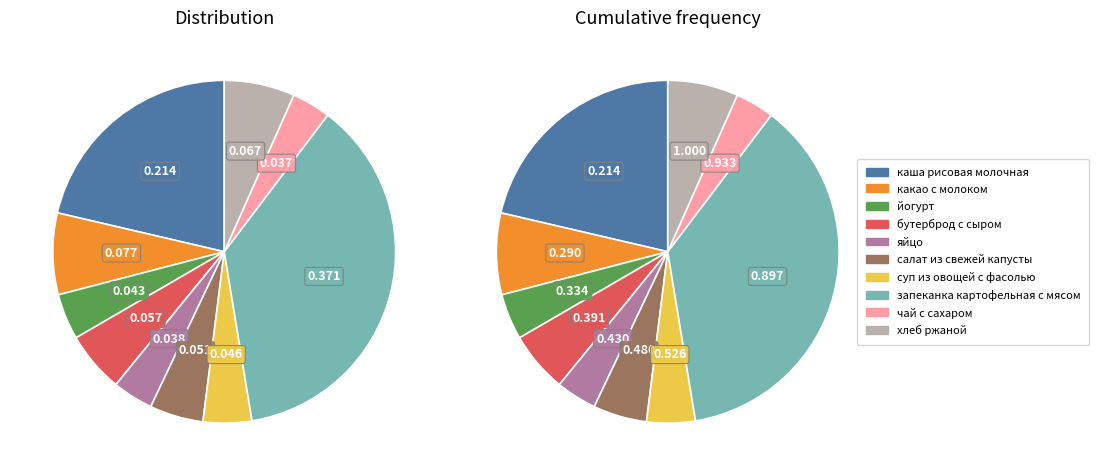

What percentage is NOT represented by чай с сахаром?

96.3%